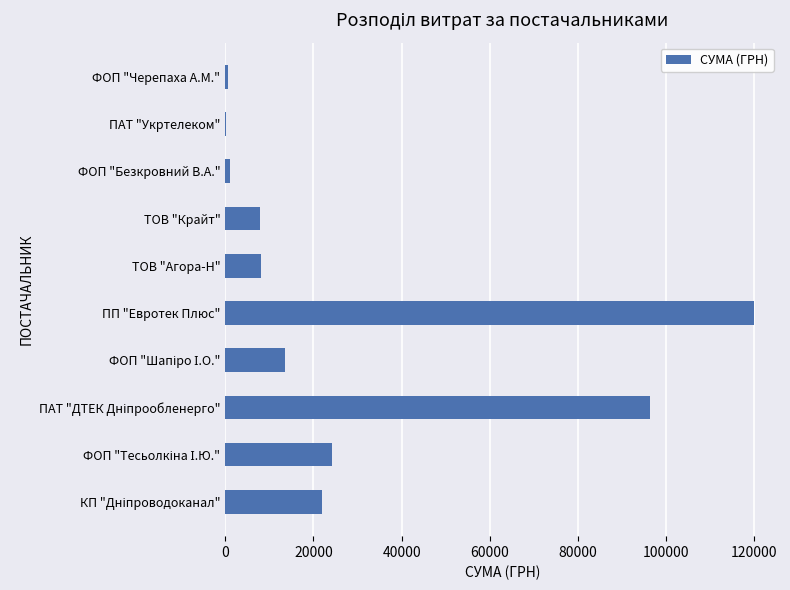

How many distinct data groups are displayed?

1